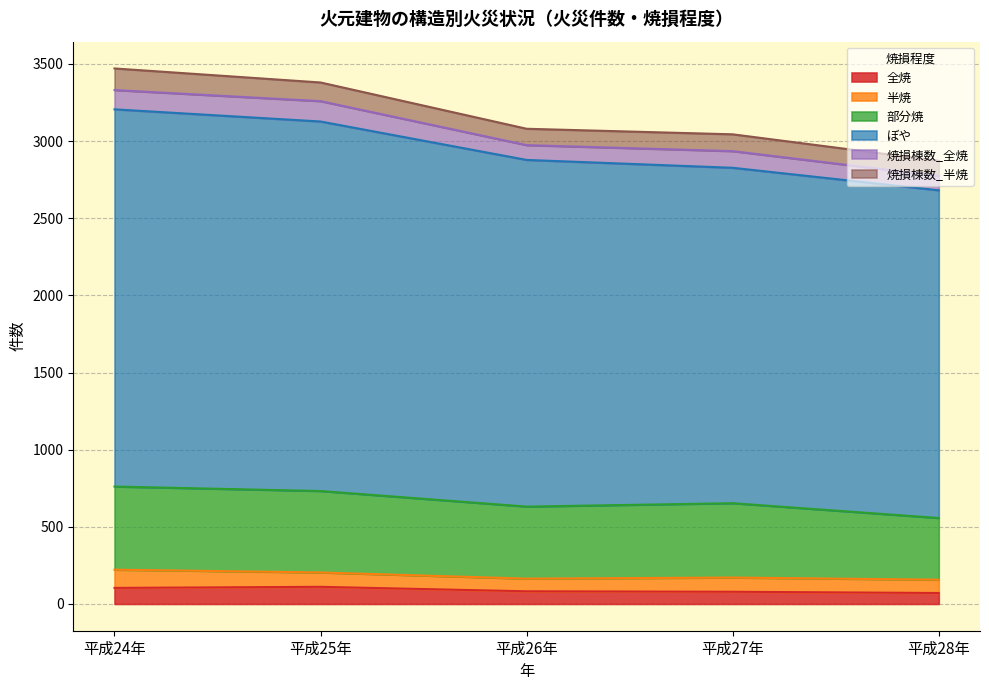

How many lines are shown in the chart?

6